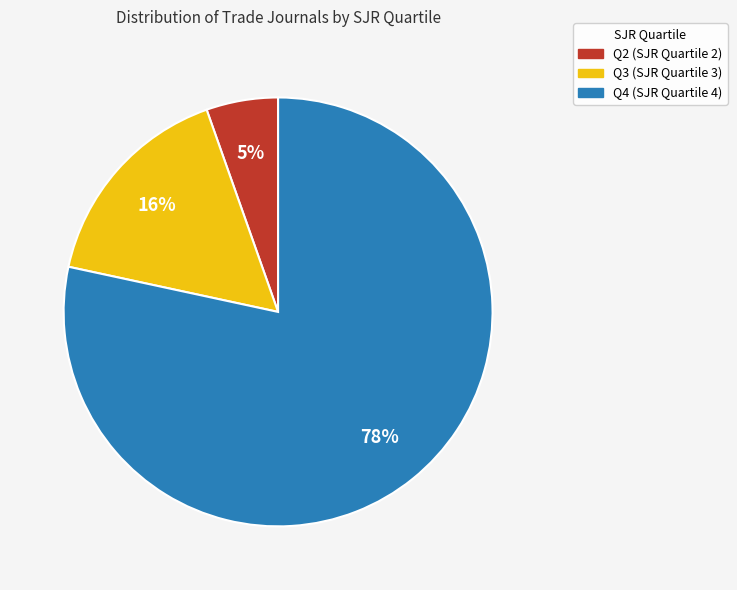

Does any single category account for the majority?

Yes